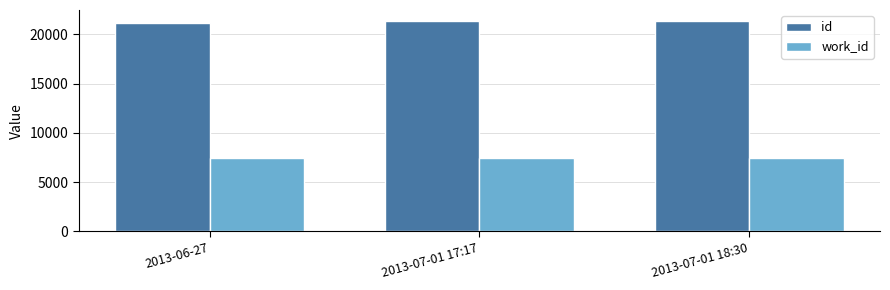

What is the label of the 1st bar from the left?

2013-06-27